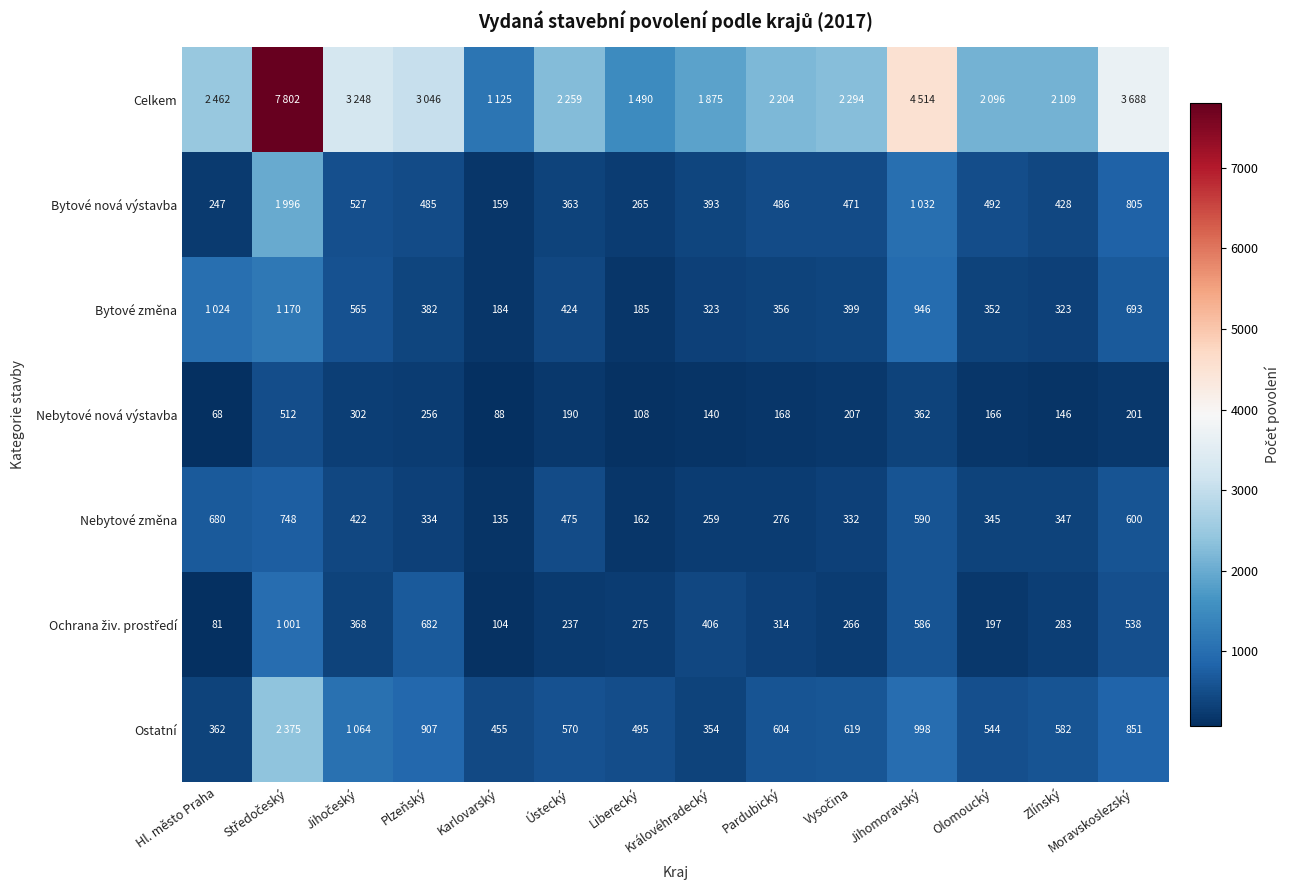

Is the value of Ostatní at Ústecký greater than the value of Bytové změna at Zlínský?

Yes